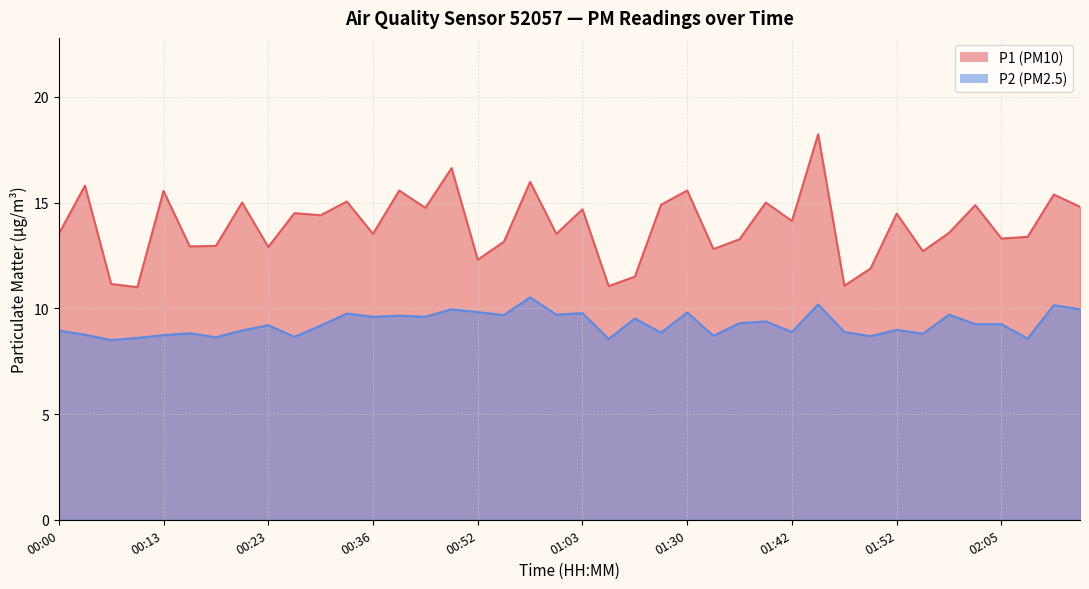

What is the maximum value for P1?

18.2